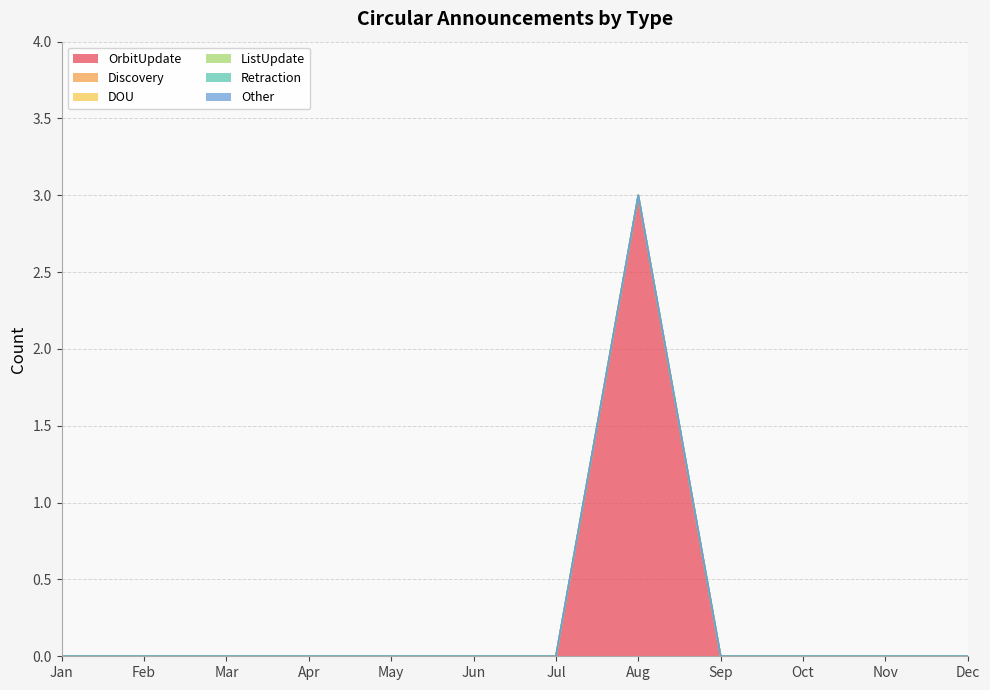

Rank the series by their maximum value, from highest to lowest.

OrbitUpdate, Discovery, DOU, ListUpdate, Retraction, Other